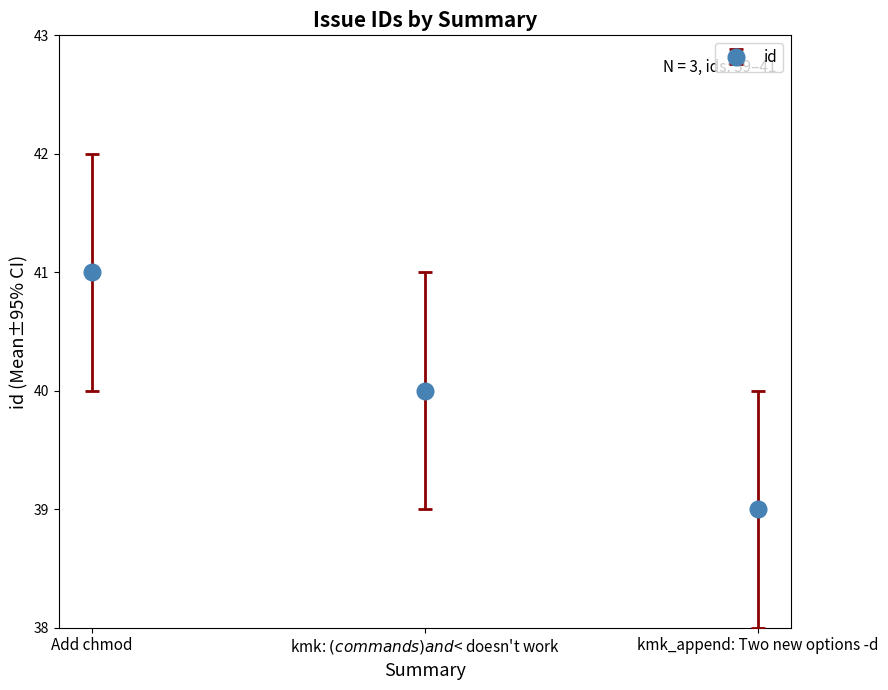

Rank the categories by value from highest to lowest.

Add chmod, kmk: $(commands) and $< doesn't work, kmk_append: Two new options -d